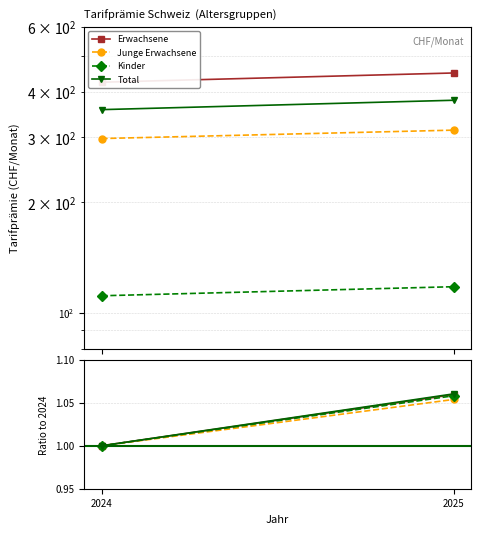

Rank the series at 2025 from highest to lowest value.

Total, Erwachsene, Kinder, Junge Erwachsene